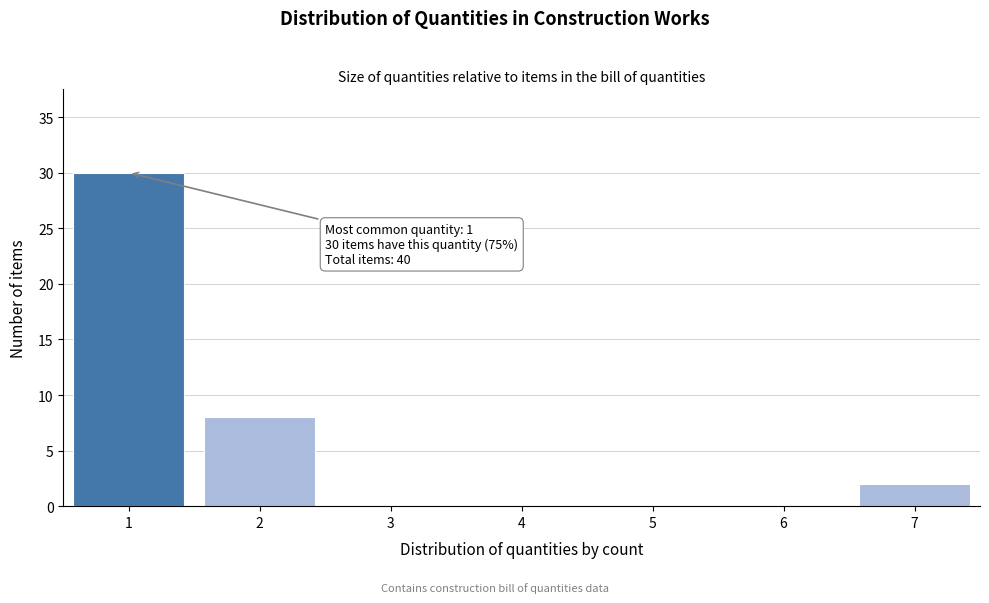

Reading right to left, transcribe all the data shown in this chart.

7=2	6=0	5=0	4=0	3=0	2=8	1=30